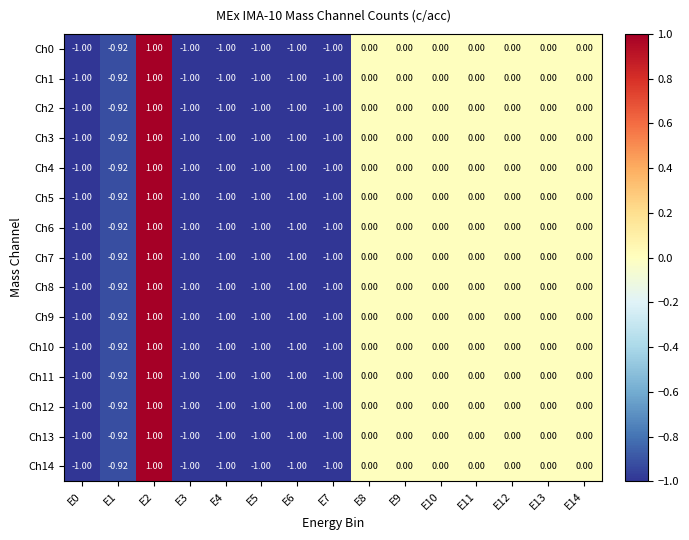

Is the value of Ch13 at E3 greater than the value of Ch14 at E13?

No